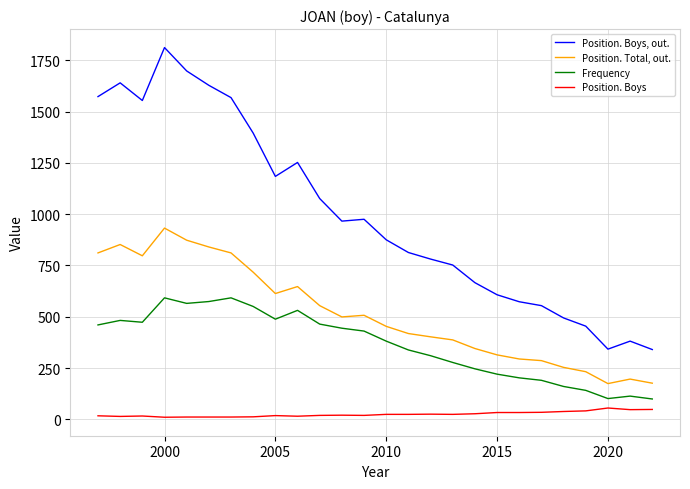

Which series has the largest total across all categories?

Position. Boys, out.